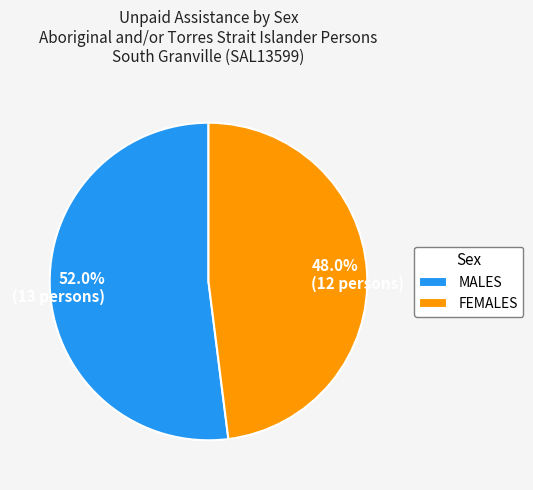

What is the largest slice in the pie chart?

MALES